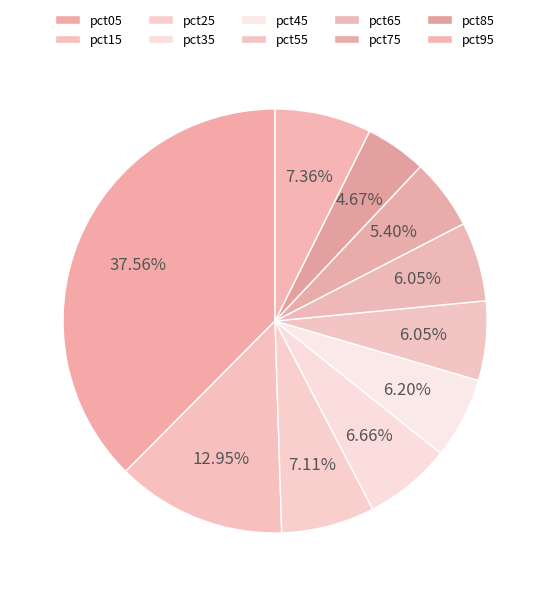

Rank the categories by value from lowest to highest.

pct85, pct75, pct55, pct65, pct45, pct35, pct25, pct95, pct15, pct05